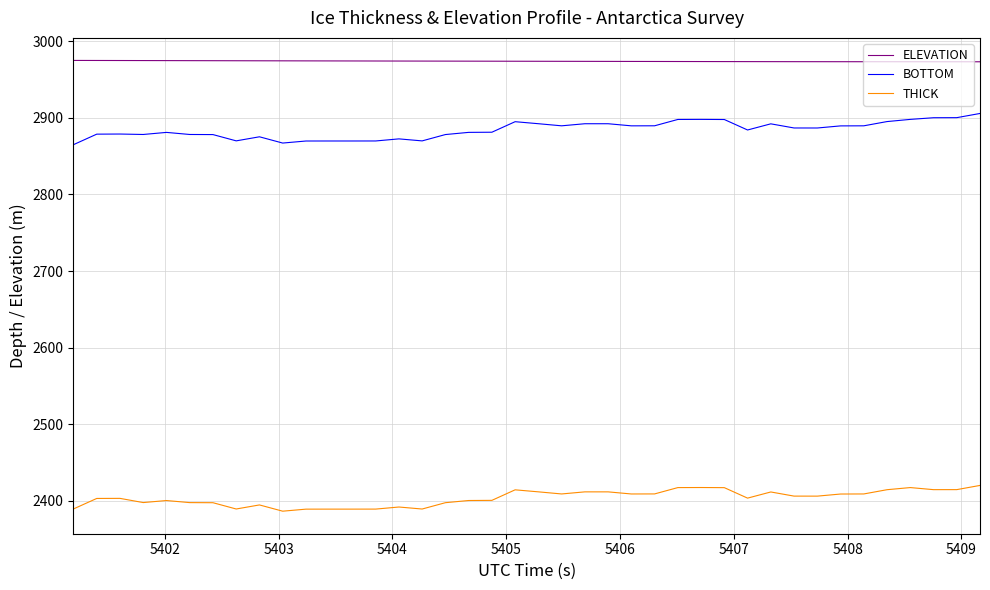

What is the minimum value for ELEVATION?

2973.4